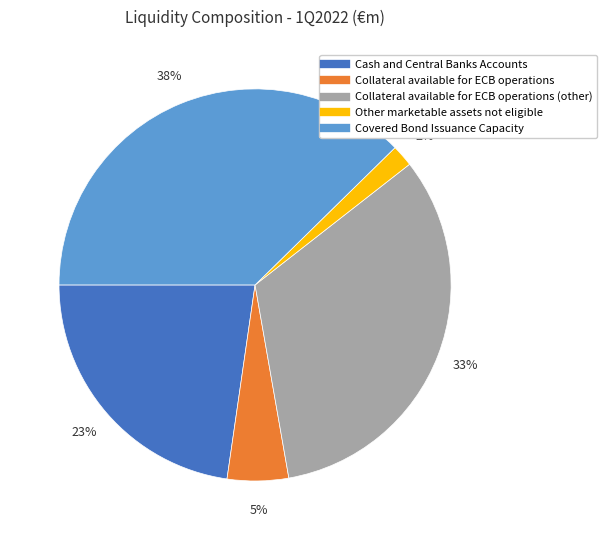

Is there a majority slice in this chart?

No